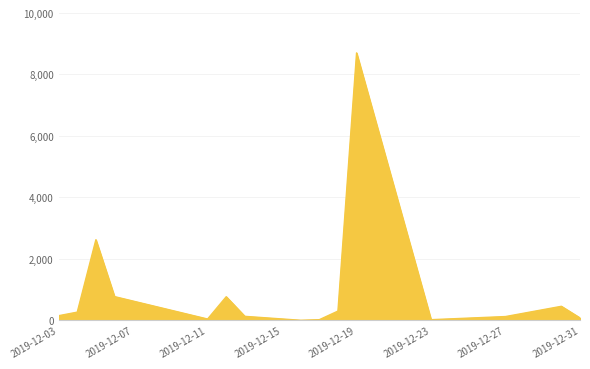

What is the minimum value shown in the chart?

1.0